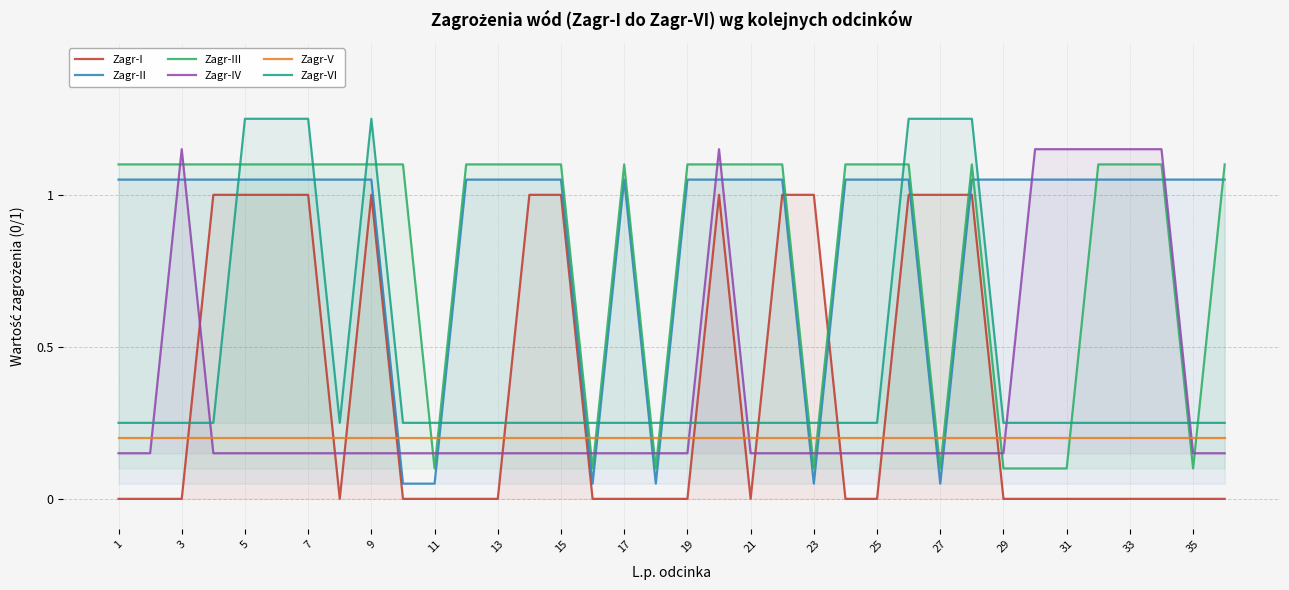

How many lines are shown in the chart?

6